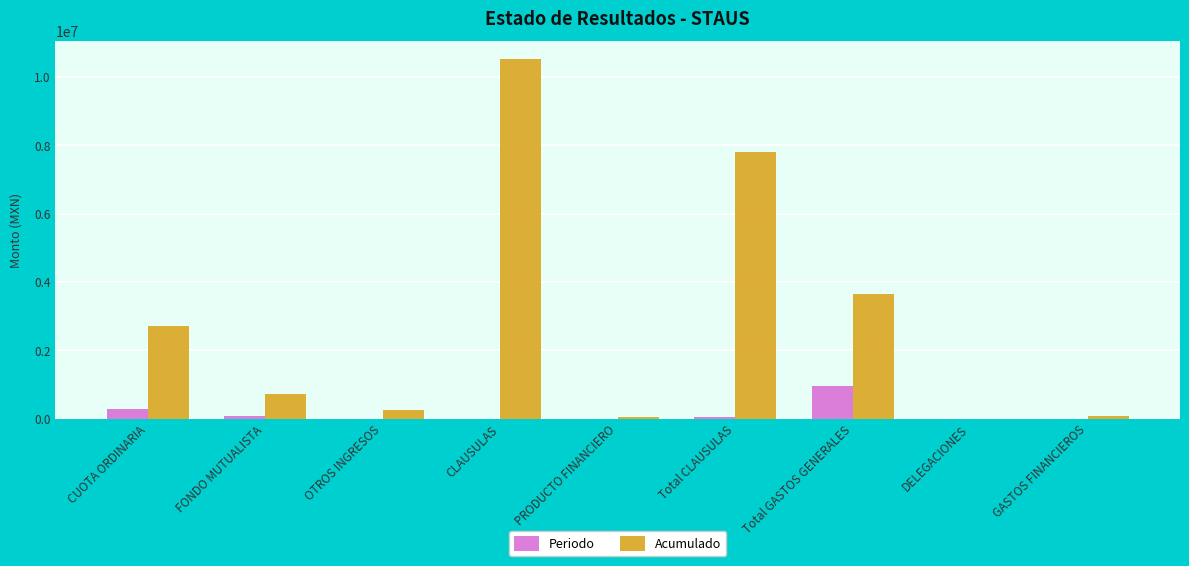

The Periodo series shows -495166.4 at OTROS INGRESOS. True or false?

False